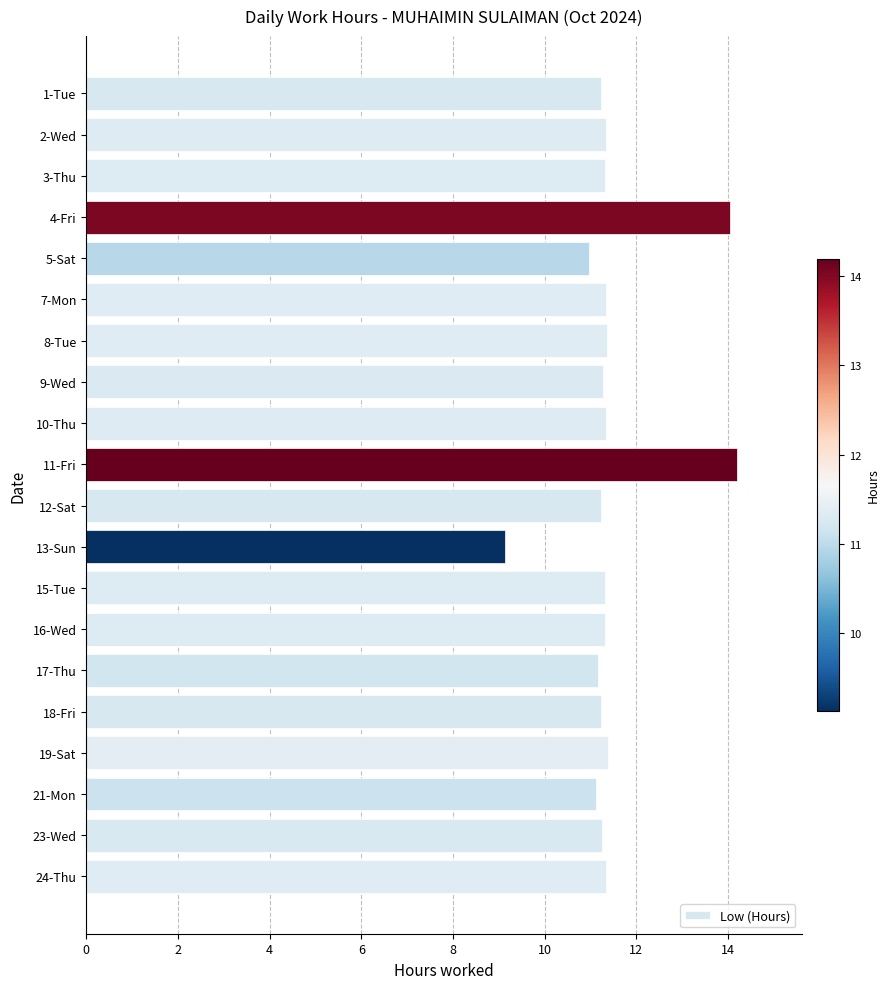

What is the maximum value shown in the chart?

14.2